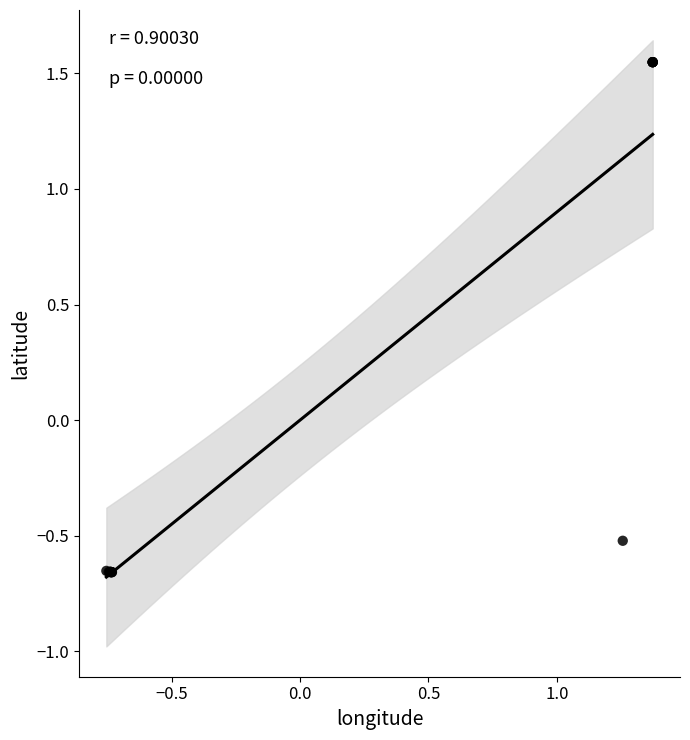

What Y value in the scatter plot is closest to 0?

-0.5